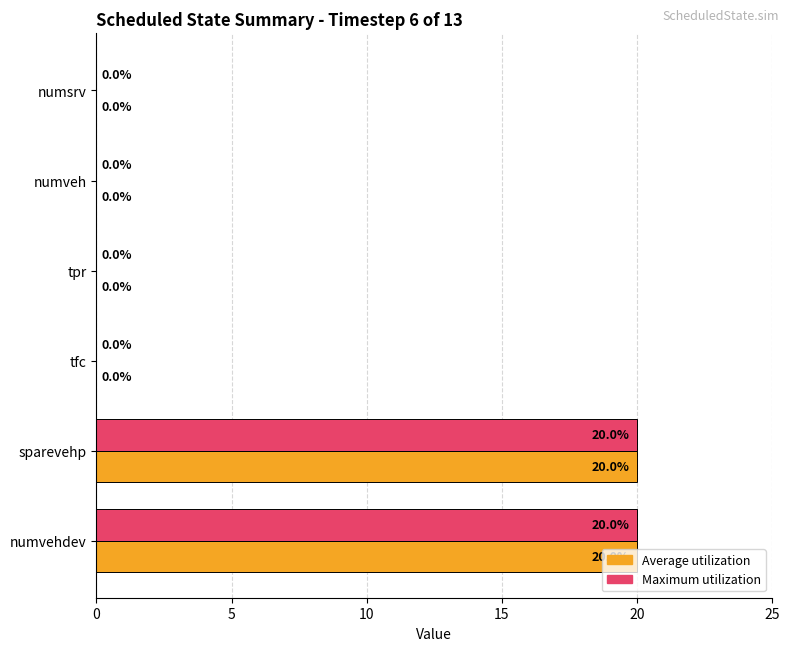

How many categories are shown in the chart?

6